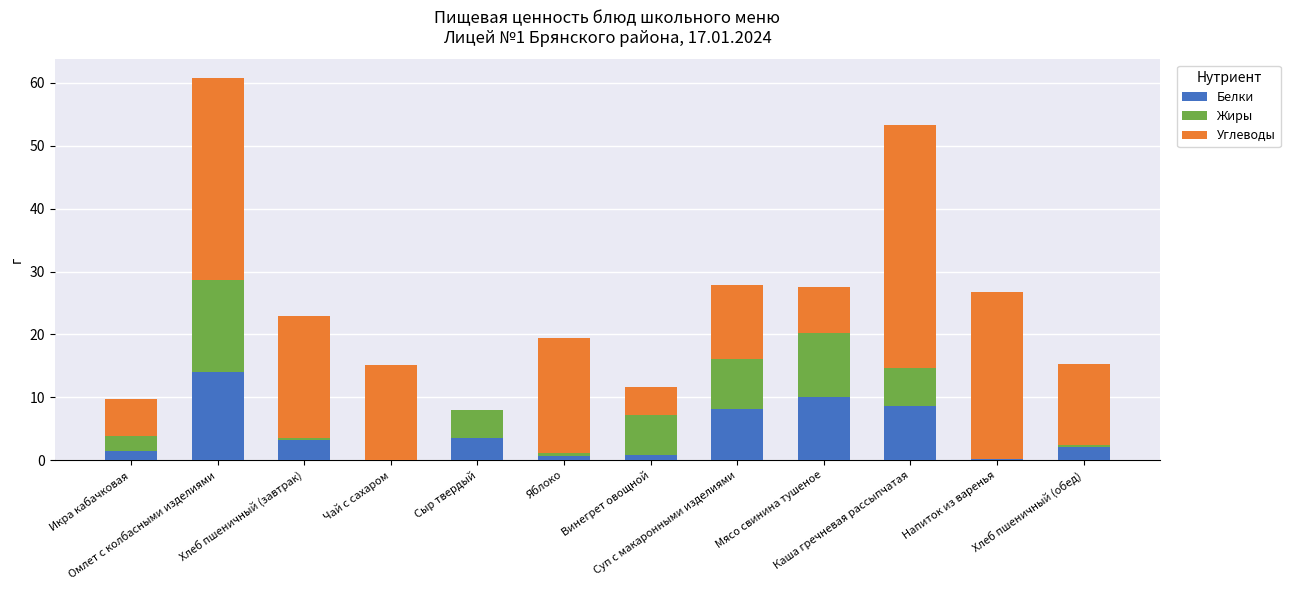

What is the sum of all Белки values?

52.6